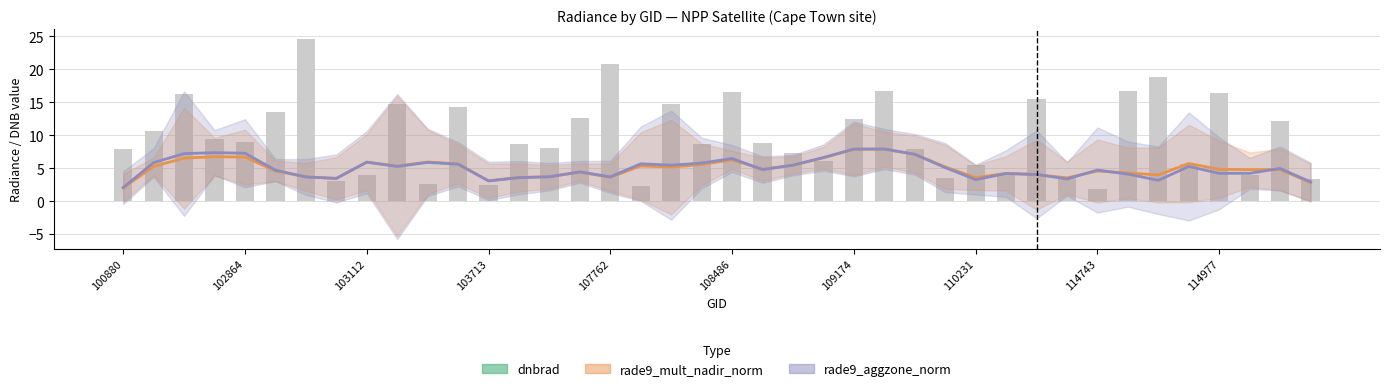

Count the number of values greater than 8.

23